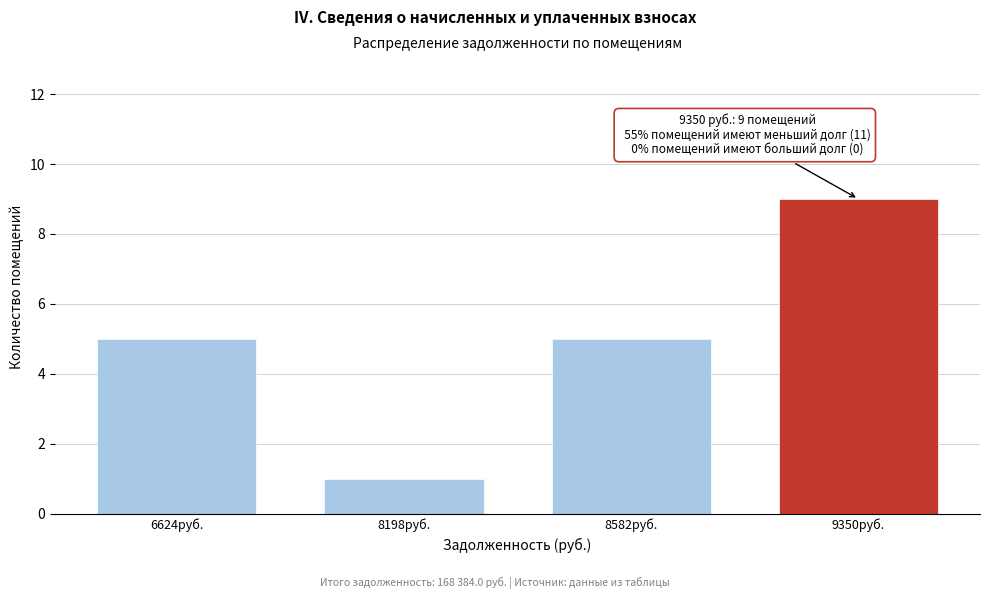

Reading left to right, what are all the values shown in this chart?

6624руб.=5	8198руб.=1	8582руб.=5	9350руб.=9